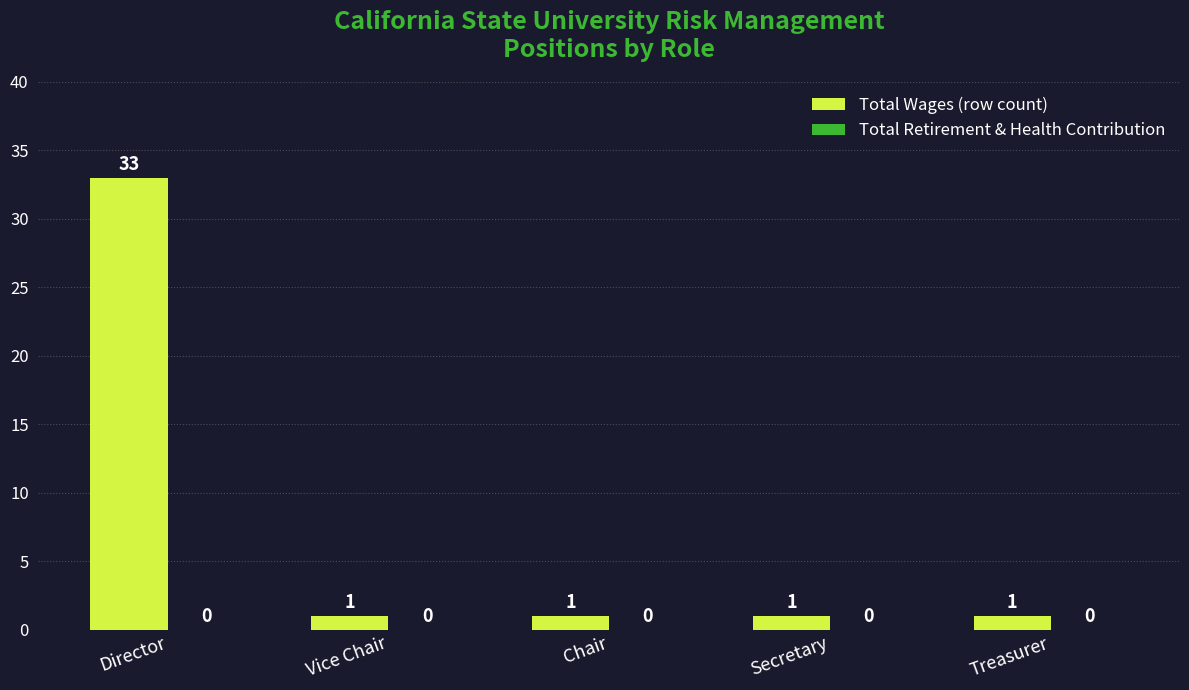

Reading left to right, list all the values displayed in this chart.

33	1	1	1	1